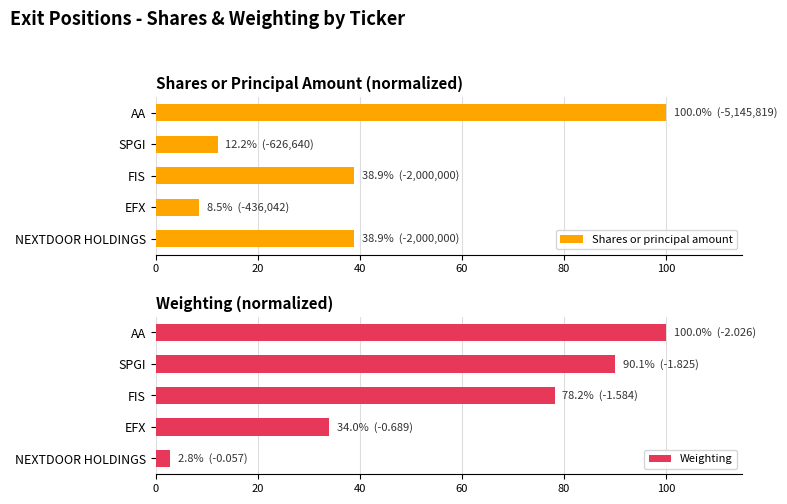

True or false: Shares or principal amount has a value of 20.9 at SPGI.

False